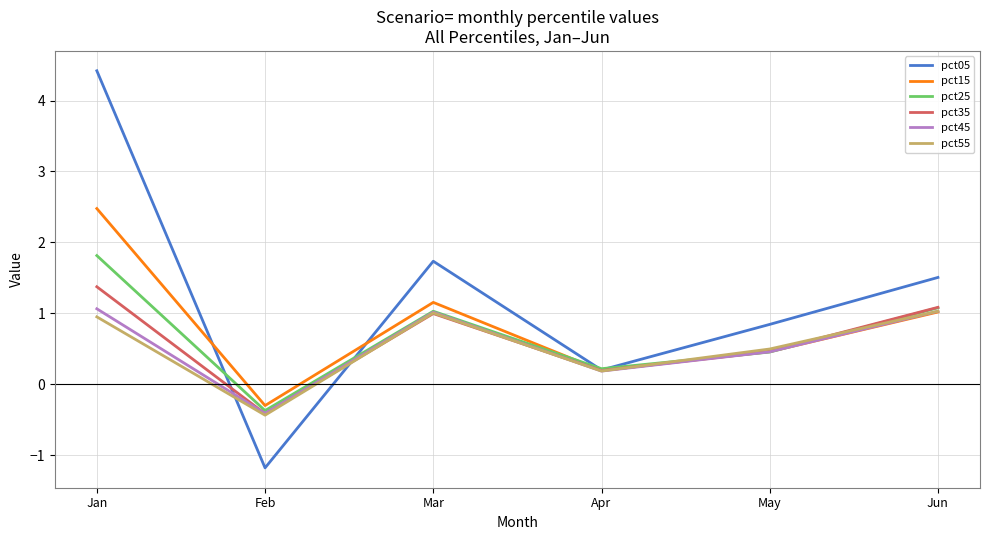

Where does the pct05 series first go above 1?

Jan